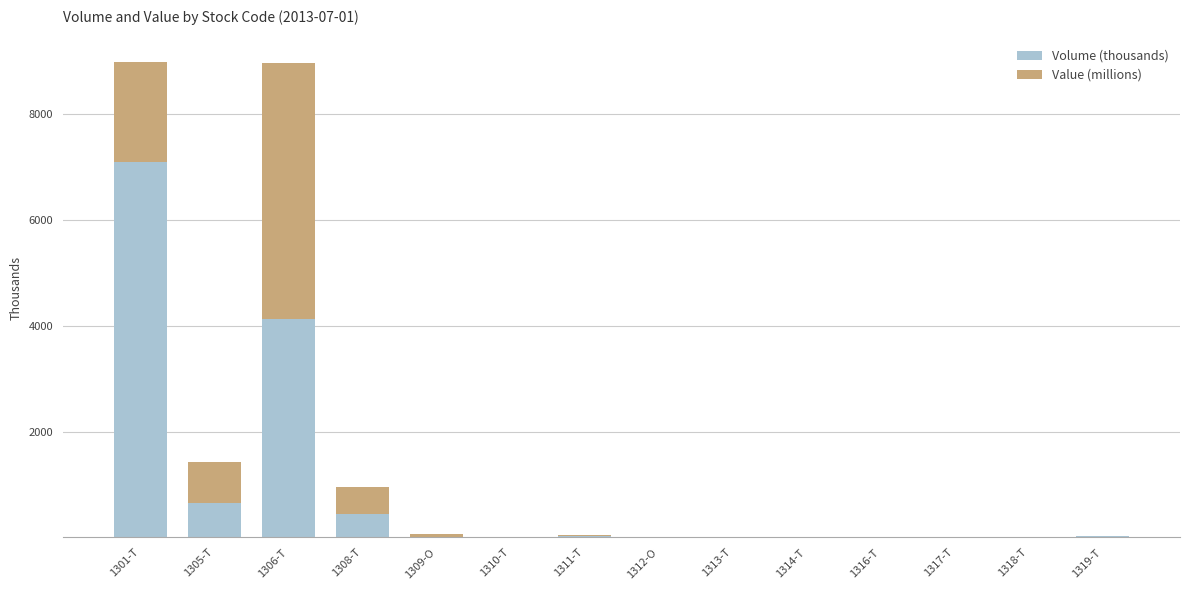

At which label is Volume (thousands) closest to 3551?

1306-T